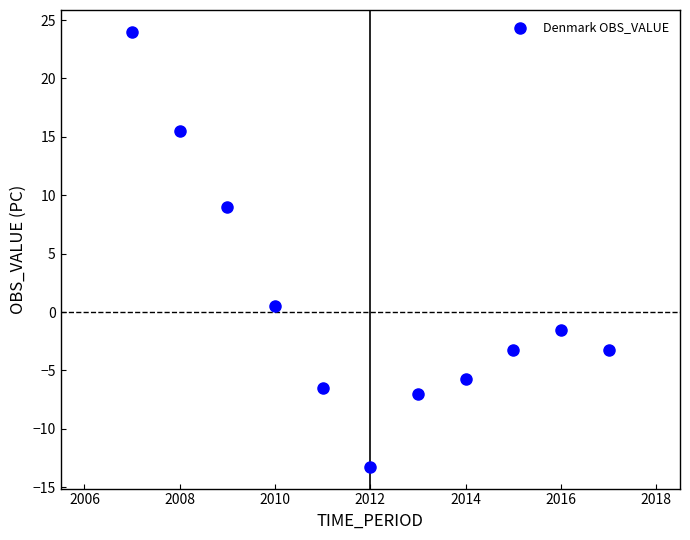

What is the average X value?

2012.0